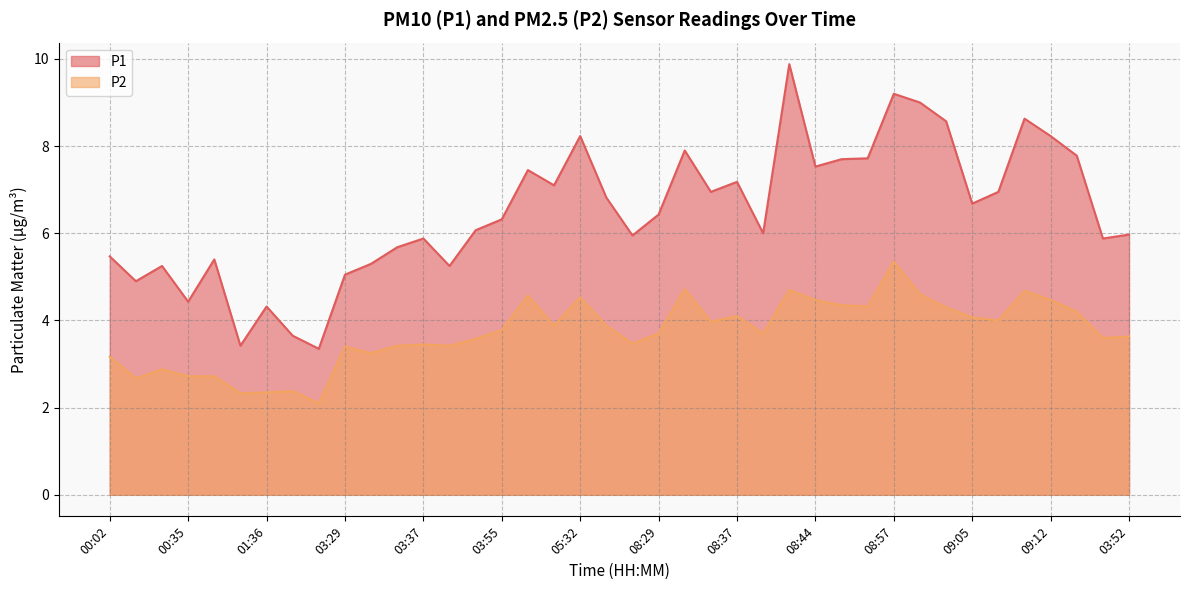

True or false: P2 has more than 1 interior local peaks.

True